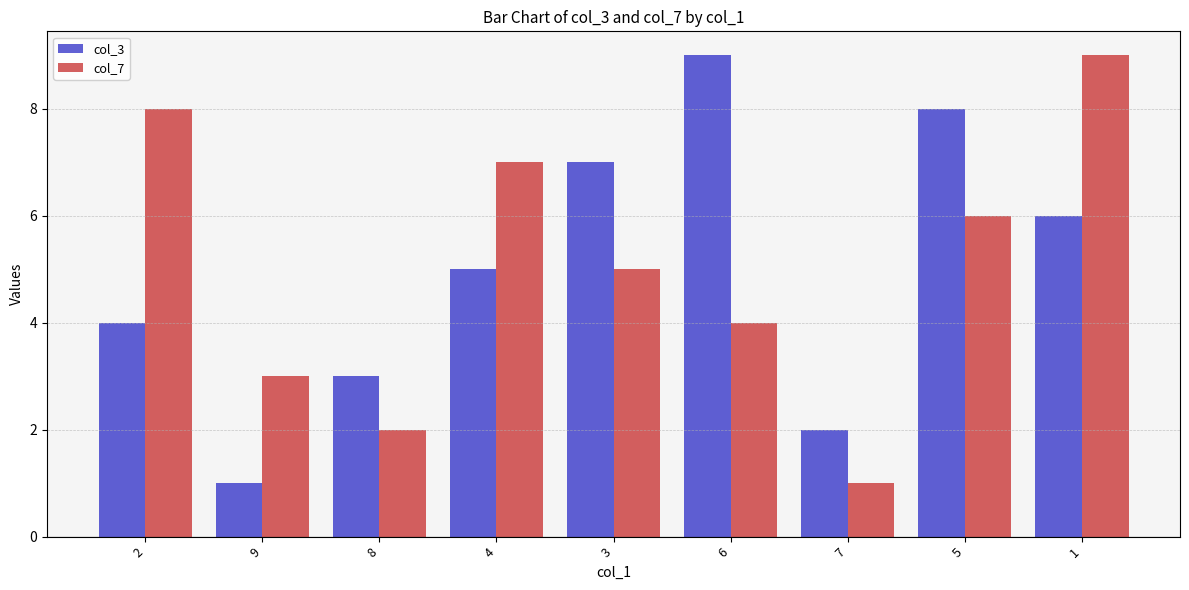

Is it true that col_3 equals 2 at 7?

True